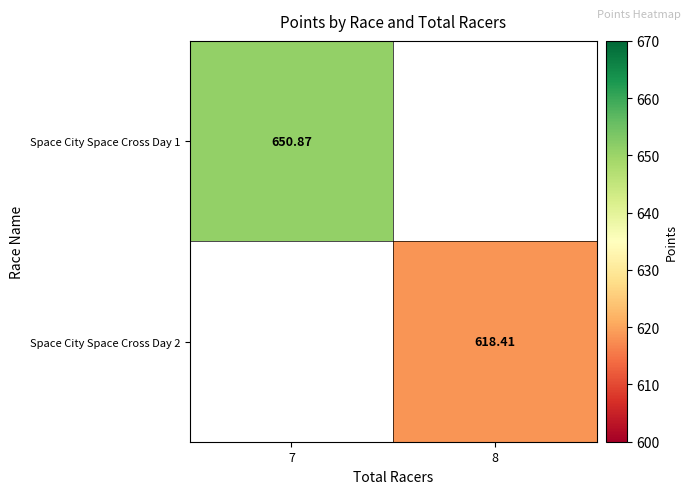

Rank the series by their average value, from highest to lowest.

Space City Space Cross Day 1, Space City Space Cross Day 2